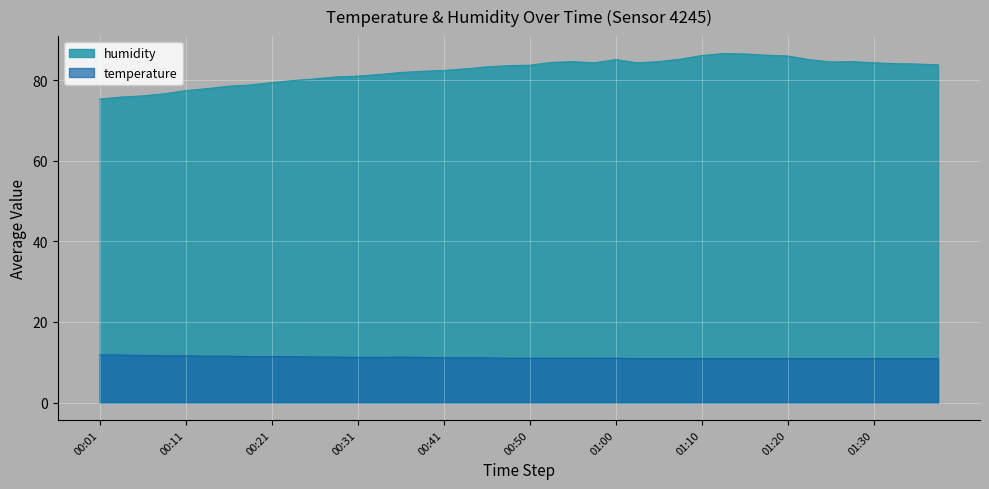

Is it true that temperature equals 7.3 at 00:26?

False